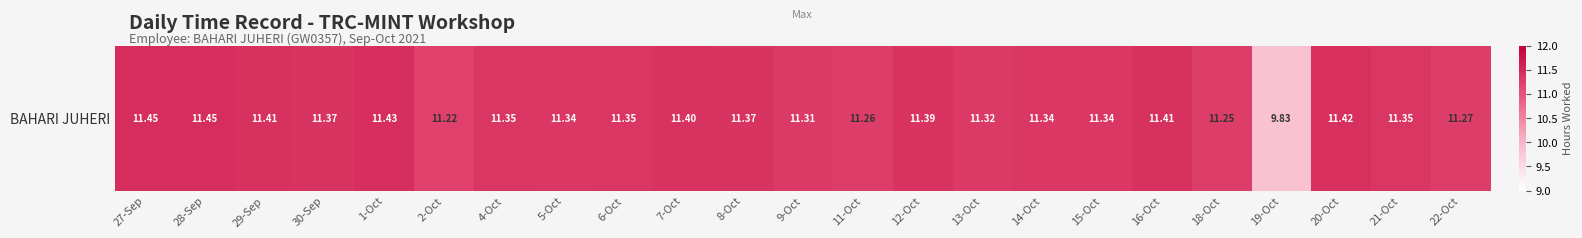

Reading left to right, extract all data points from this chart.

27-Sep=11.4	28-Sep=11.4	29-Sep=11.4	30-Sep=11.4	1-Oct=11.4	2-Oct=11.2	4-Oct=11.3	5-Oct=11.3	6-Oct=11.3	7-Oct=11.4	8-Oct=11.4	9-Oct=11.3	11-Oct=11.3	12-Oct=11.4	13-Oct=11.3	14-Oct=11.3	15-Oct=11.3	16-Oct=11.4	18-Oct=11.2	19-Oct=9.8	20-Oct=11.4	21-Oct=11.3	22-Oct=11.3